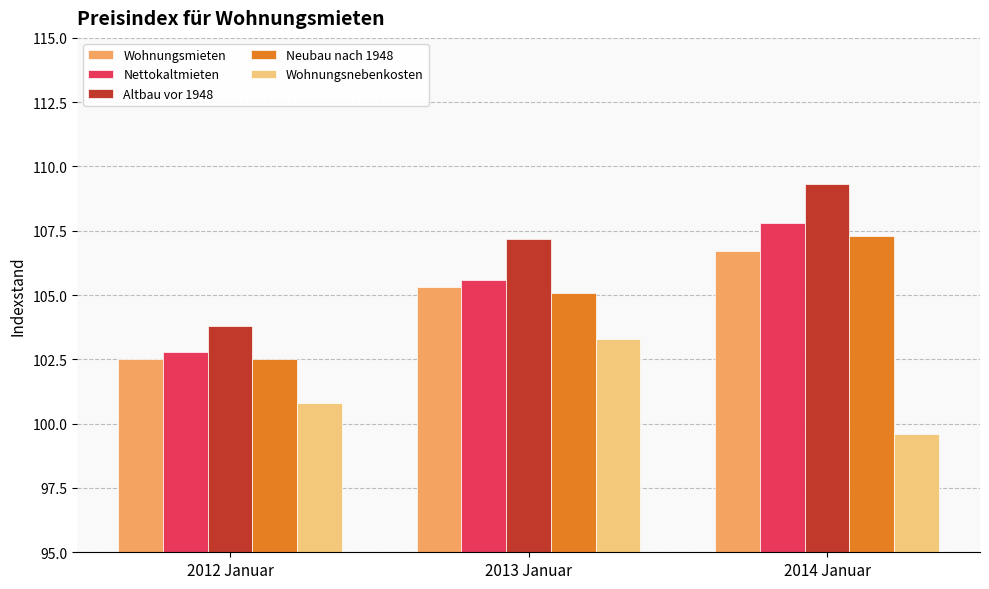

What is the label of the 1st bar from the left?

2012 Januar